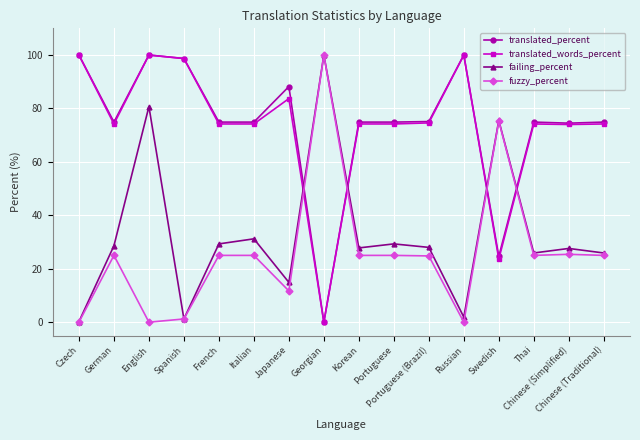

Which series ends up on top after the final intersection of translated_words_percent and failing_percent?

translated_words_percent